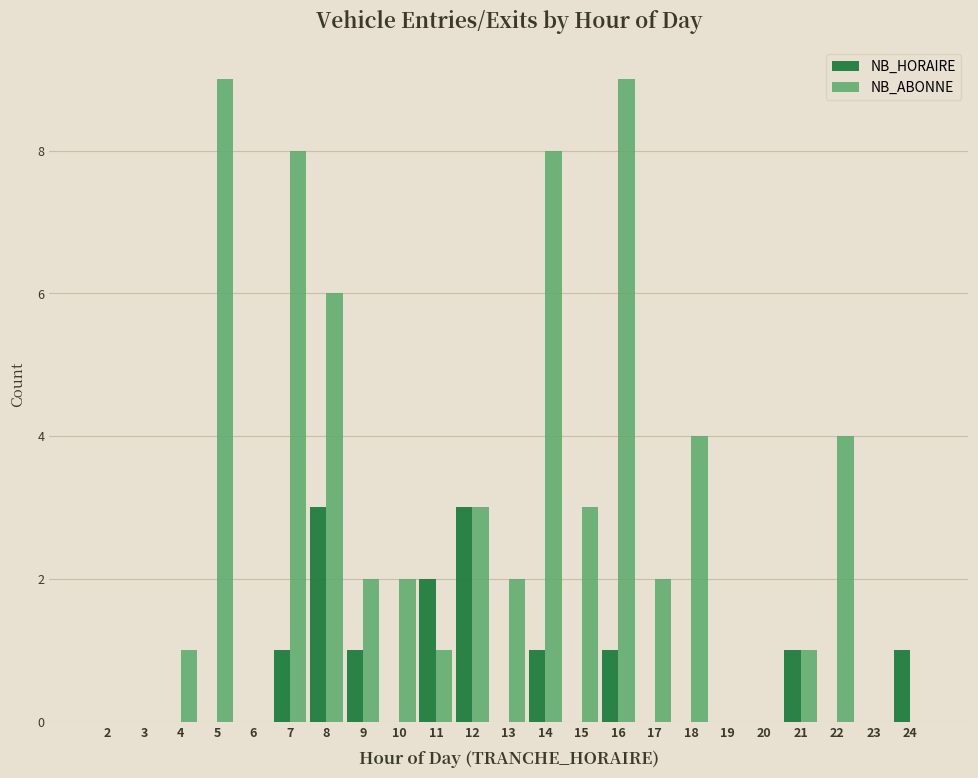

Between 11 and 17, which series saw the biggest shift?

NB_HORAIRE